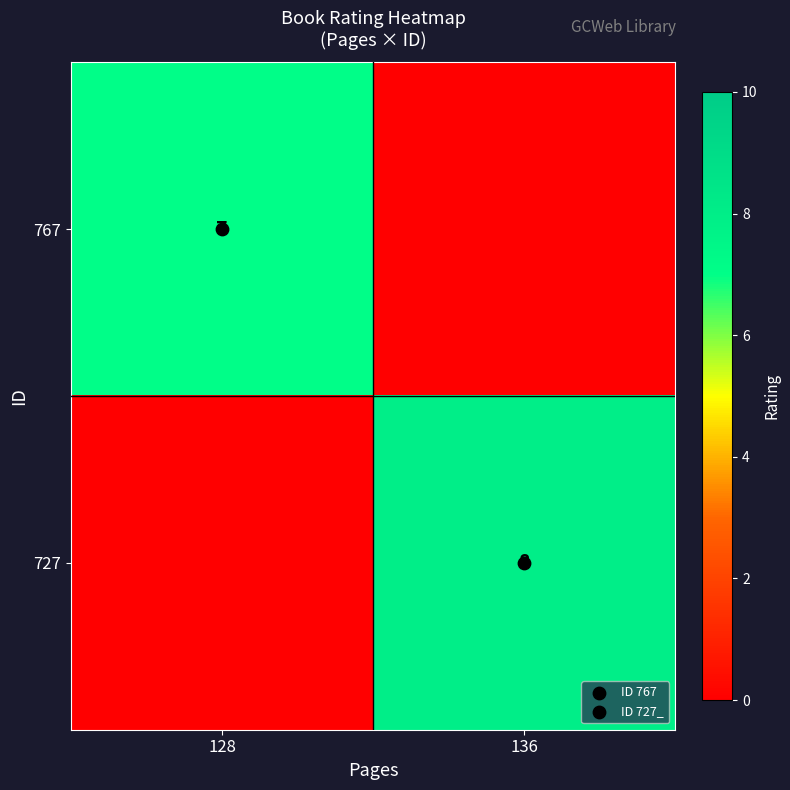

Which category has the lowest value in the row_0 series?

136